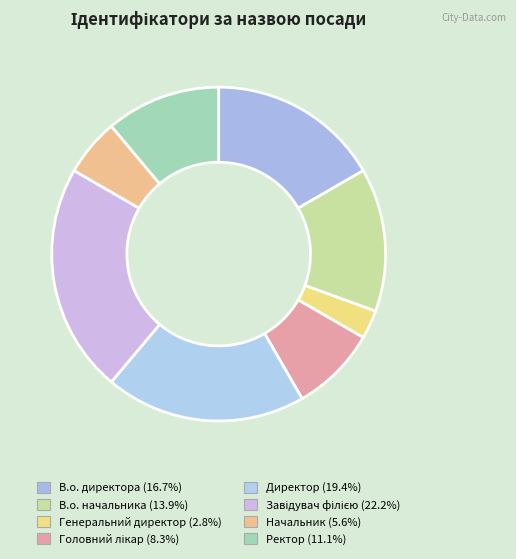

To the nearest percent, what portion does Ректор represent?

11%